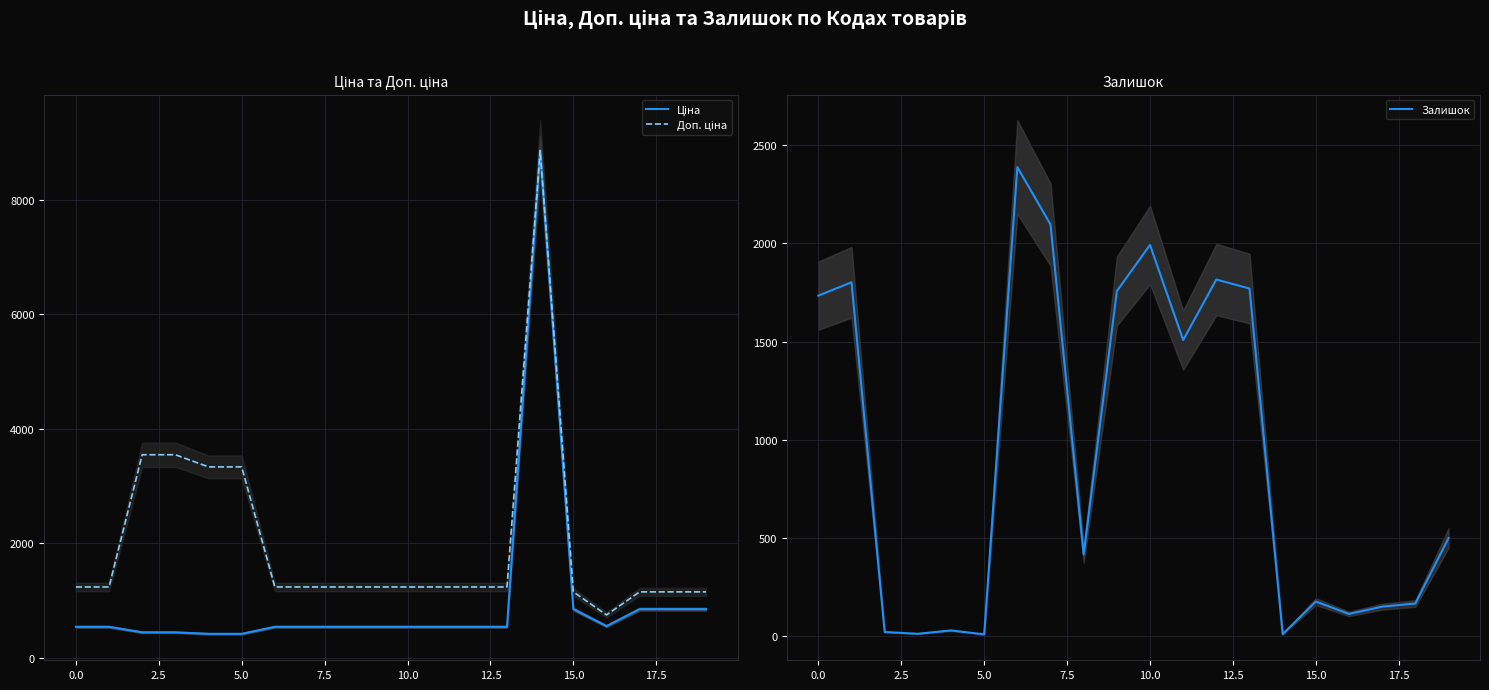

The value of Залишок at 0.0 is 943. True or false?

False